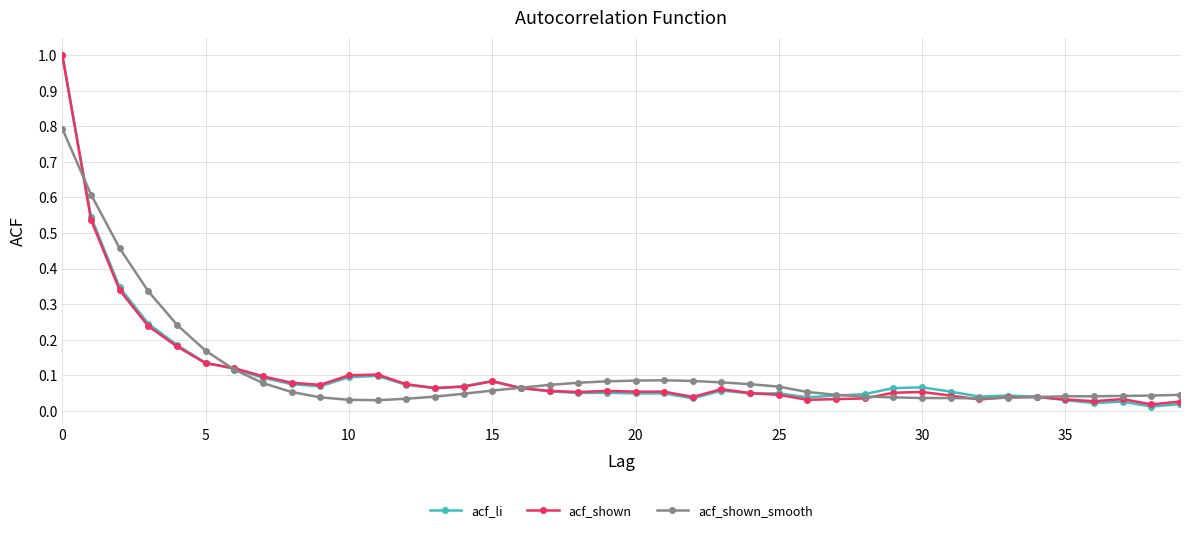

How many times do acf_shown_smooth and acf_li cross each other?

5